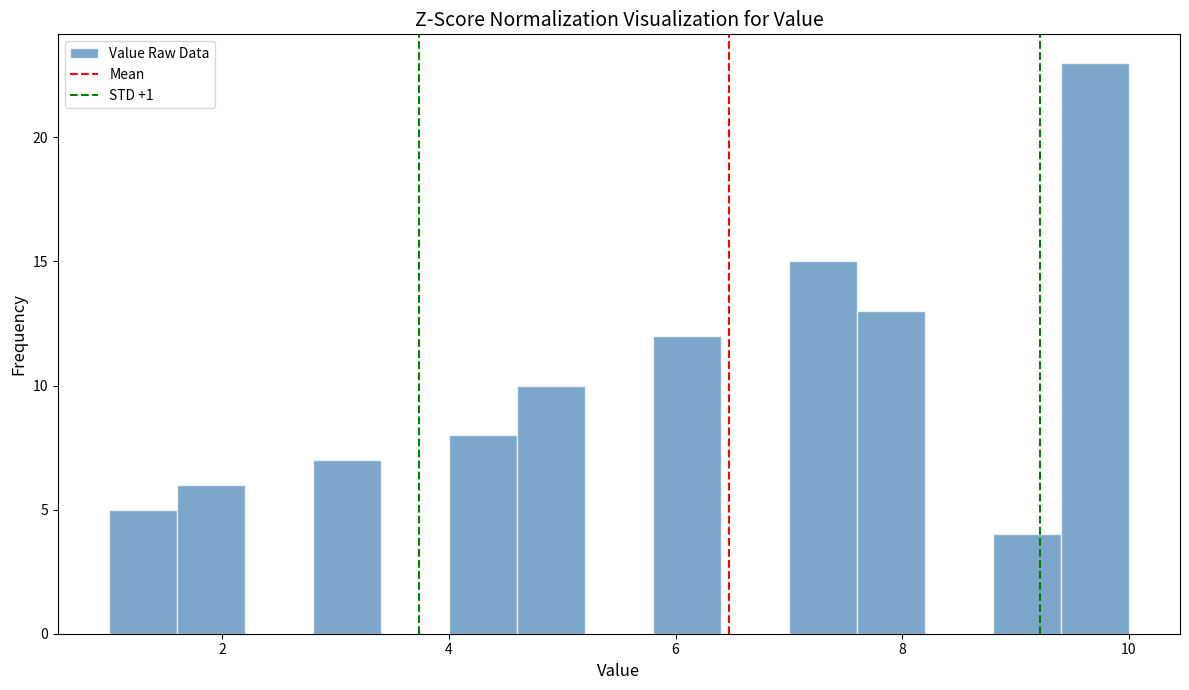

Around what value on the x-axis is the tallest bar? Give the approximate position of its centre, as read against the axis.

9.8